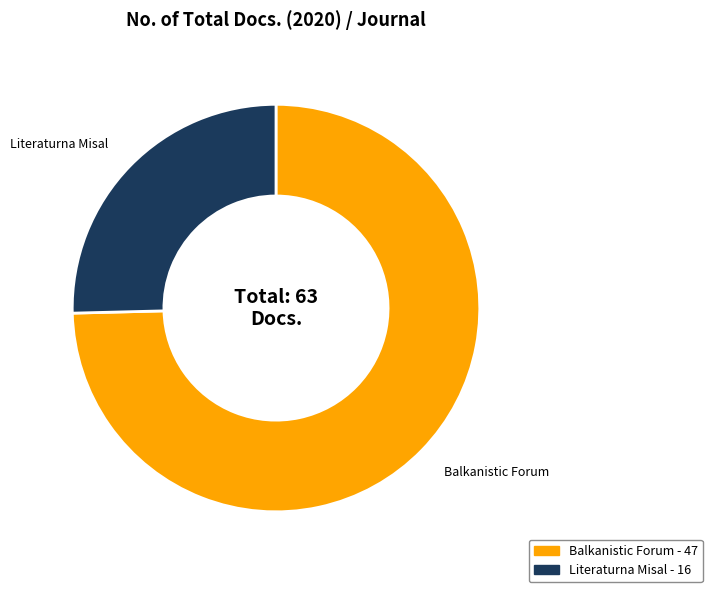

The Literaturna Misal slice represents 32% of the pie. True or false?

False